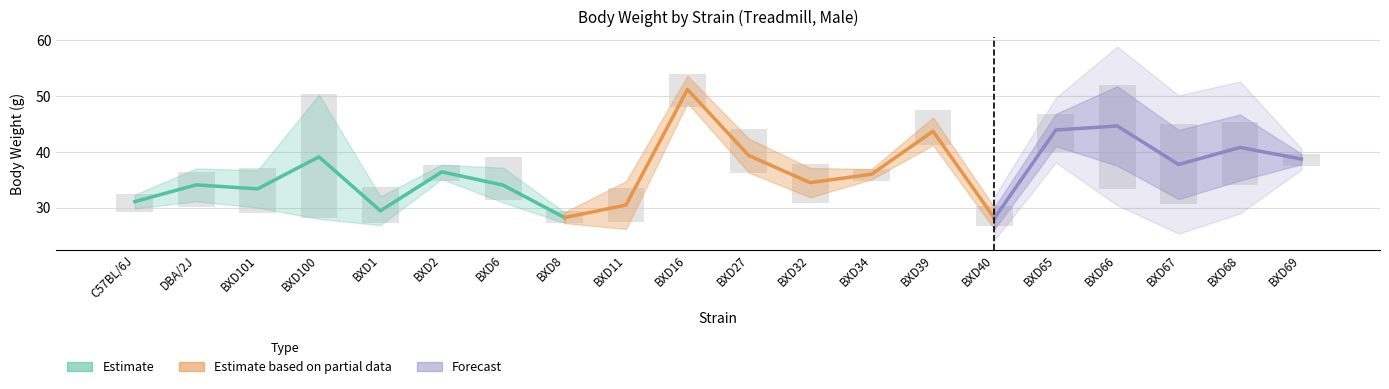

What is the label of the 14th bar from the left?

BXD39